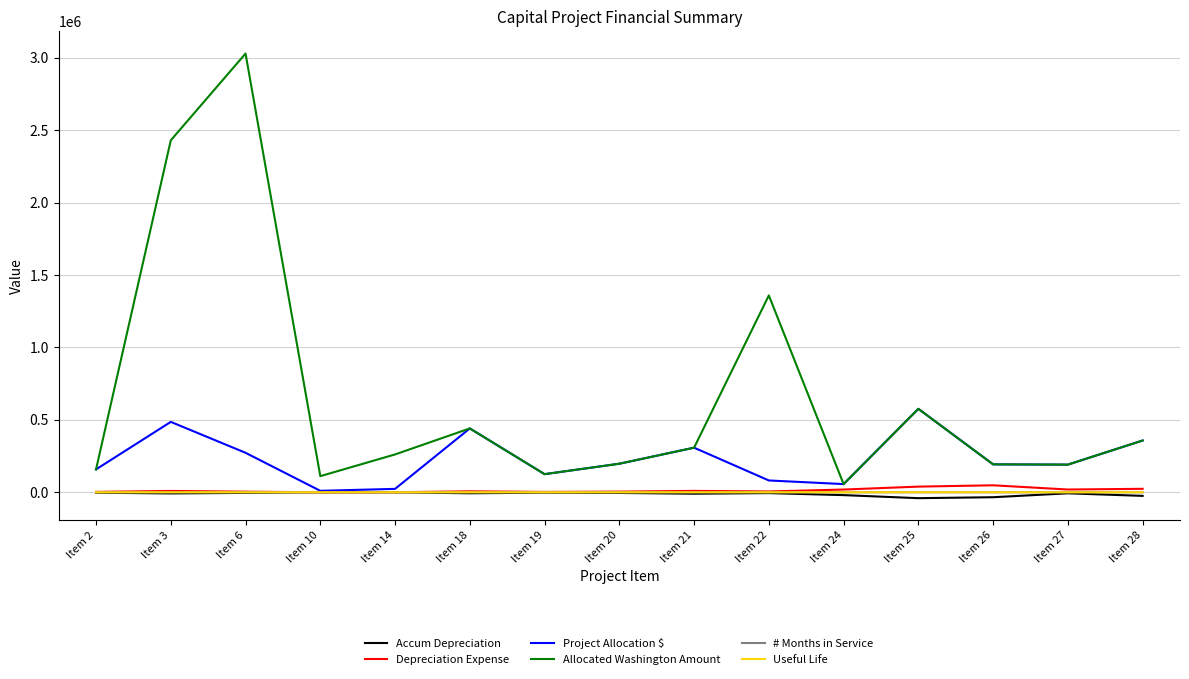

Which series has the largest range (max minus min)?

Allocated Washington Amount